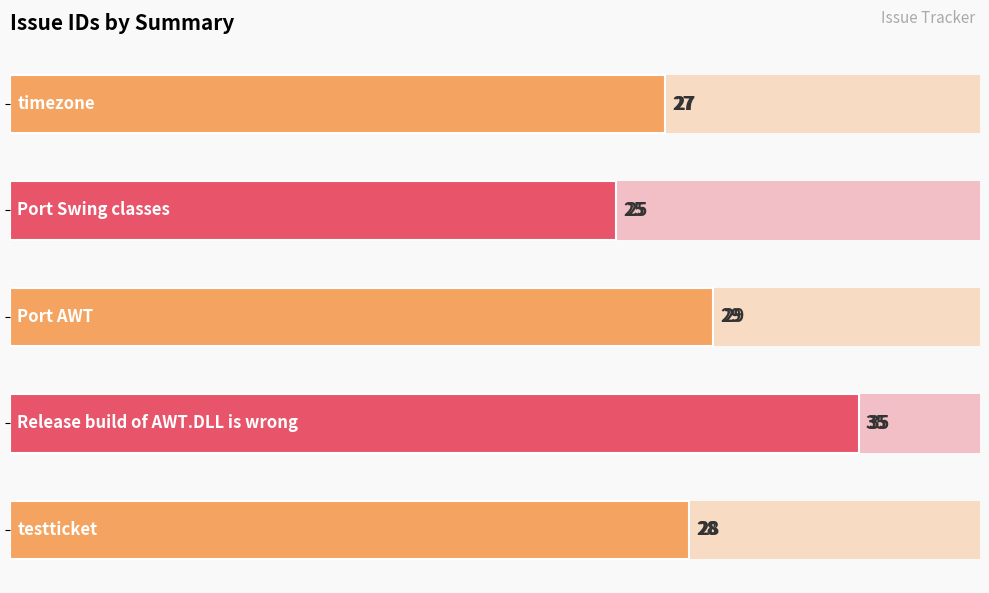

Reading right to left, list all the values displayed in this chart.

28	35	29	25	27